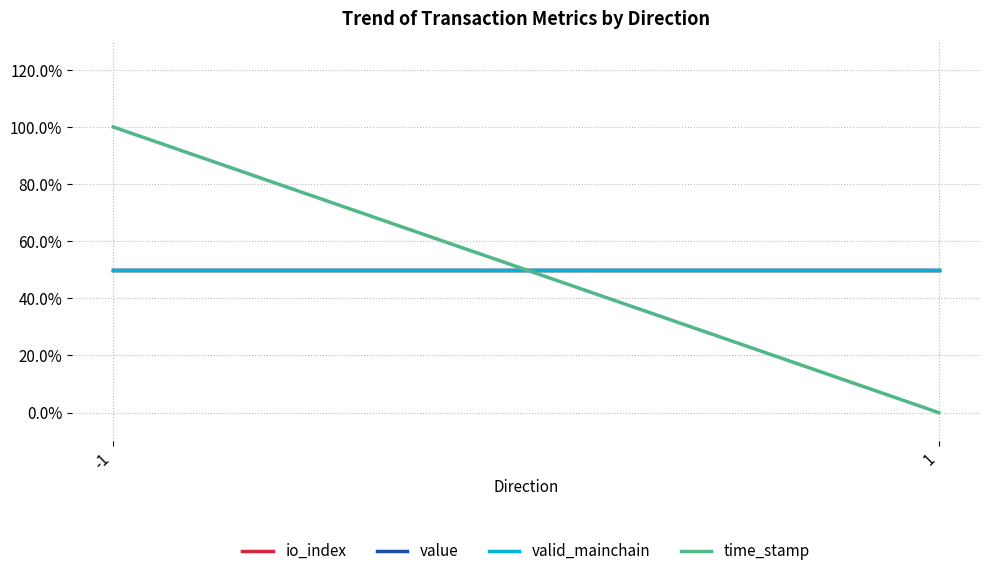

Read the time_stamp value at -1.

1.0